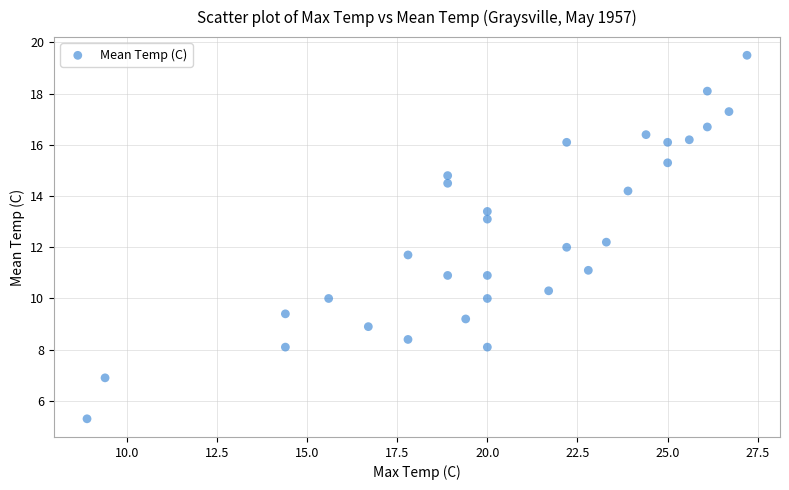

What is the range of X values (max minus min)?

18.3